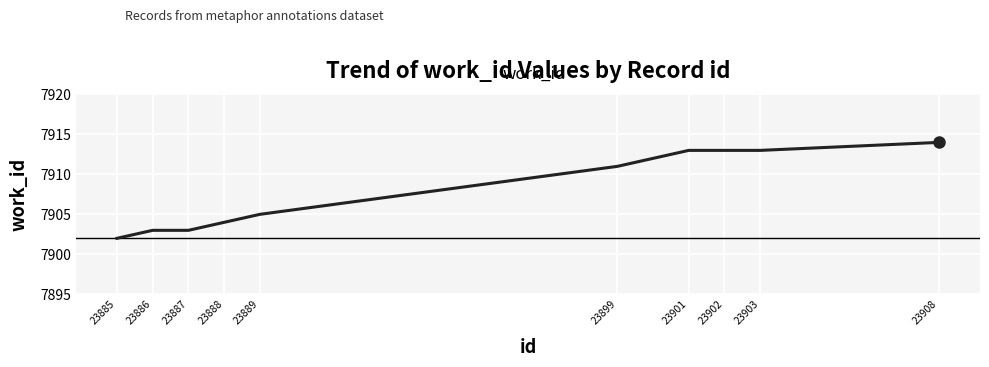

Reading left to right, list all the values displayed in this chart.

7902	7903	7903	7904	7905	7911	7913	7913	7913	7914